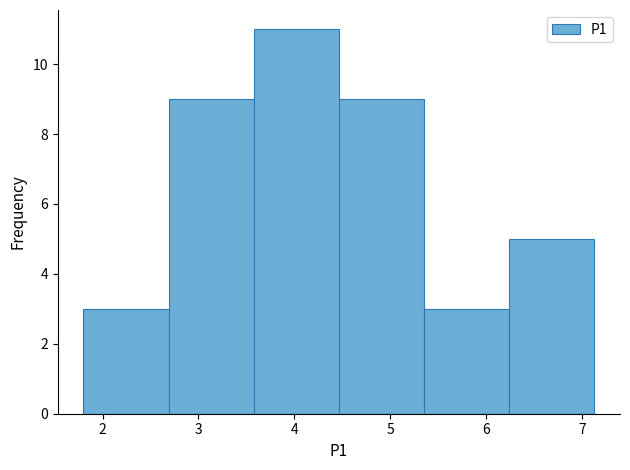

Reading left to right, list every bar in this chart as the range it spans on the x-axis followed by its height. Neither the bar edges nor the heights are printed on the chart, so give them approximately, as read against the axes.

1.8 to 2.7: 3
2.7 to 3.6: 9
3.6 to 4.5: 11
4.5 to 5.4: 9
5.4 to 6.2: 3
6.2 to 7.1: 5